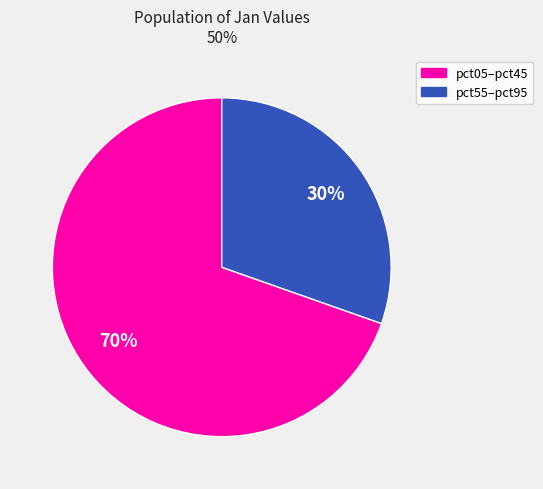

Is there any slice that represents more than half of the pie?

Yes